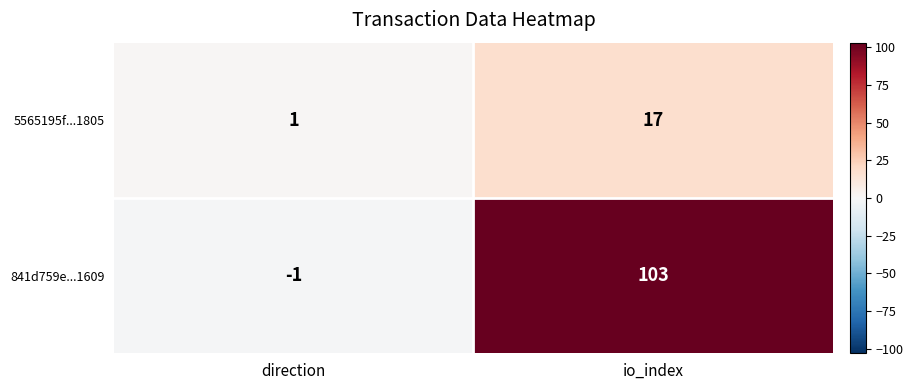

Which series changed the most between direction and io_index?

841d759e...1609